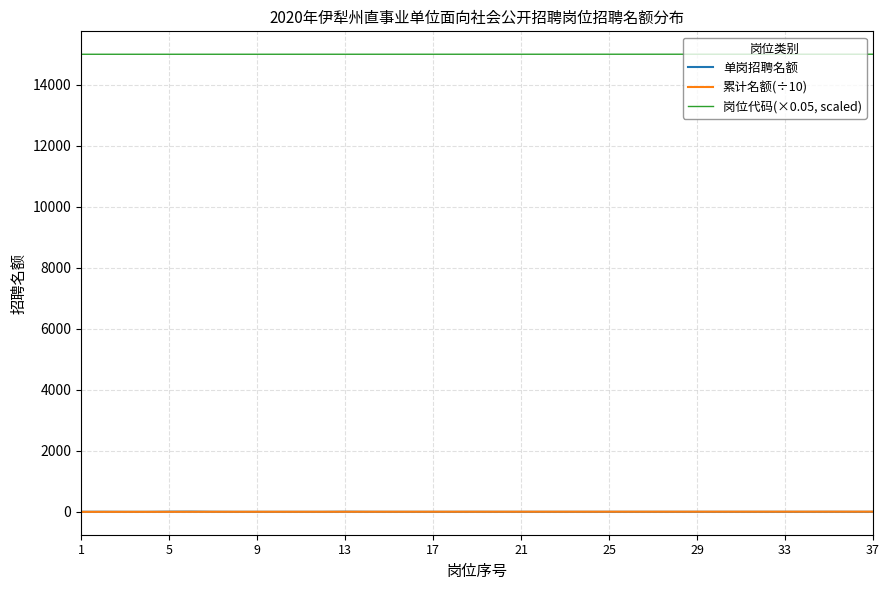

True or false: 单岗招聘名额 and 岗位代码(×0.05, scaled) intersect in this chart.

False